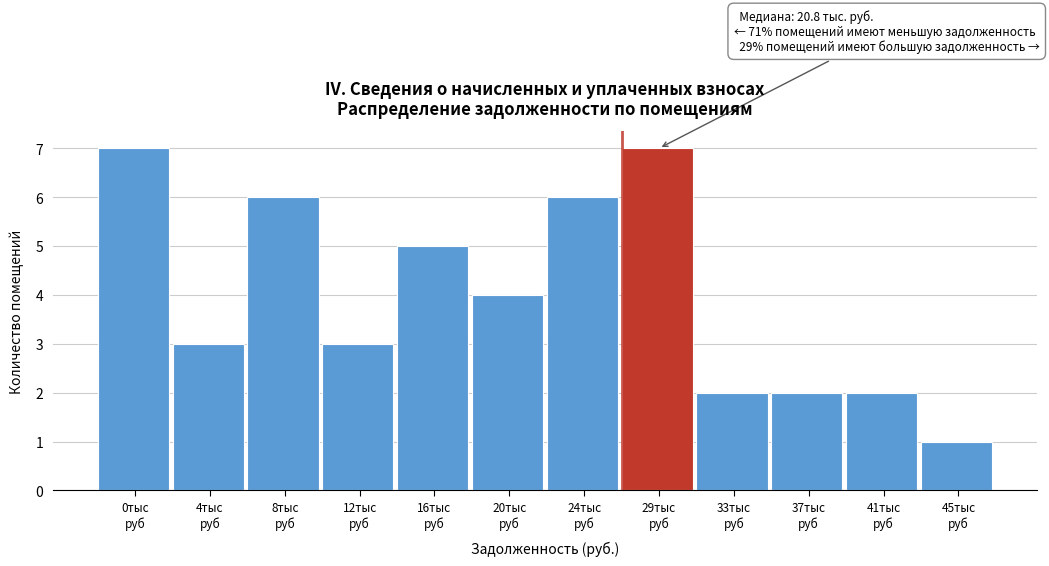

Reading left to right, list all the values displayed in this chart.

7	3	6	3	5	4	6	7	2	2	2	1